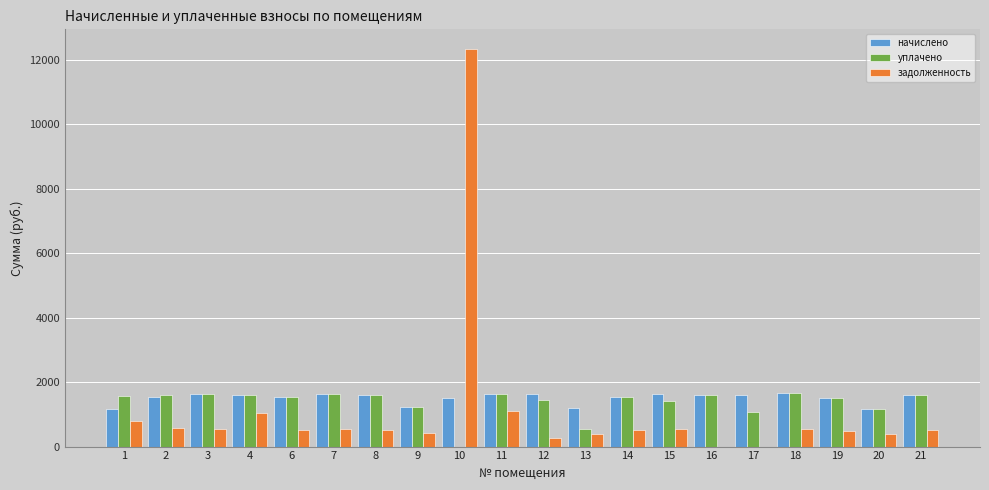

What is the total value across all series at 10?

13818.8